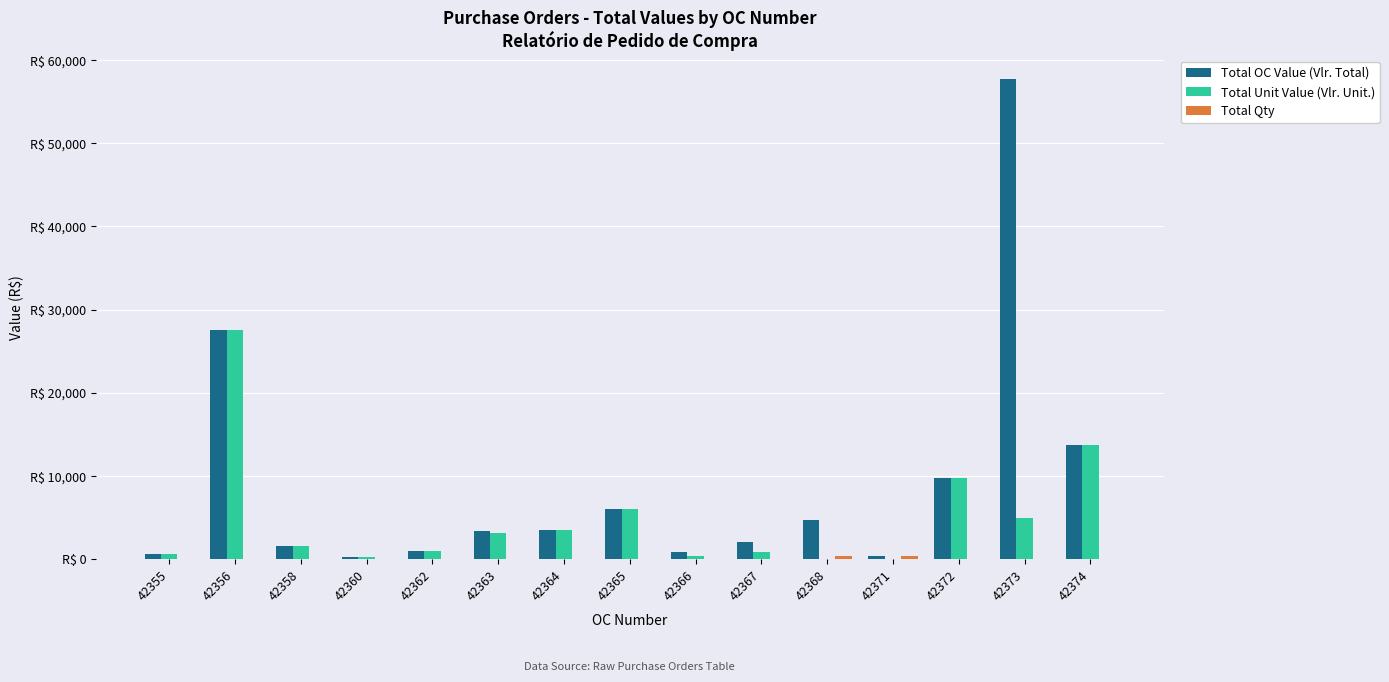

What is the difference between the highest and lowest values at 42355?

599.0